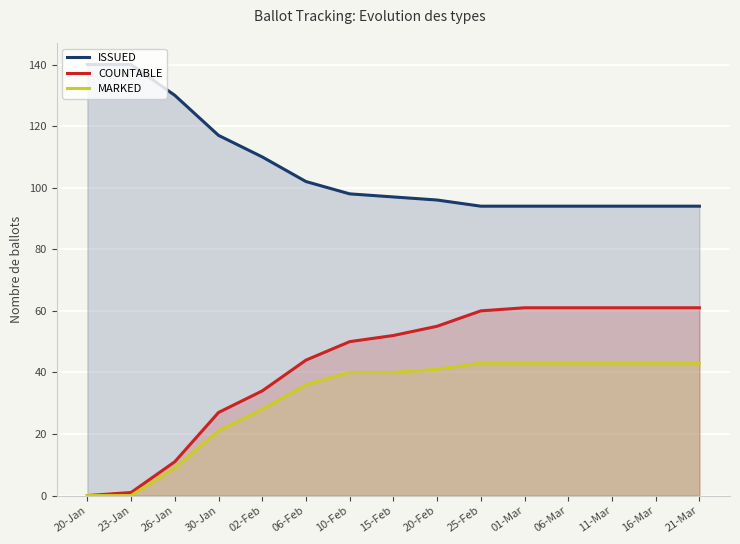

What is the maximum value shown in the chart?

140